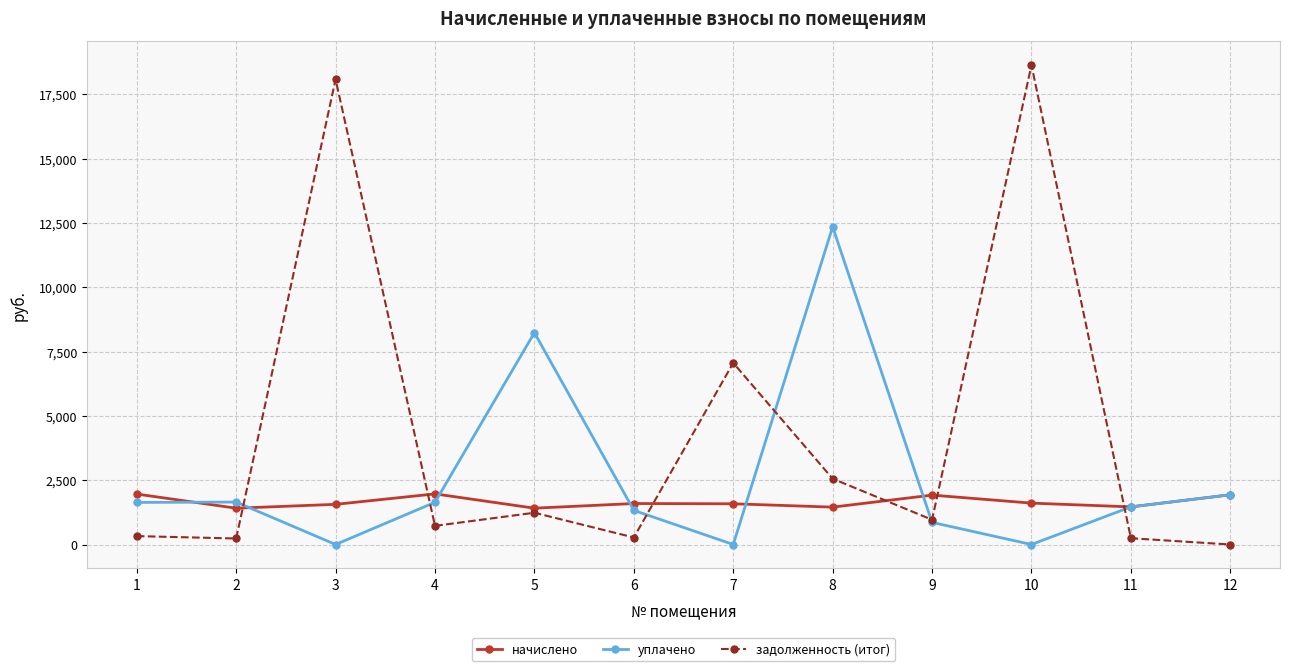

Does the chart display data point markers on the line(s)?

Yes